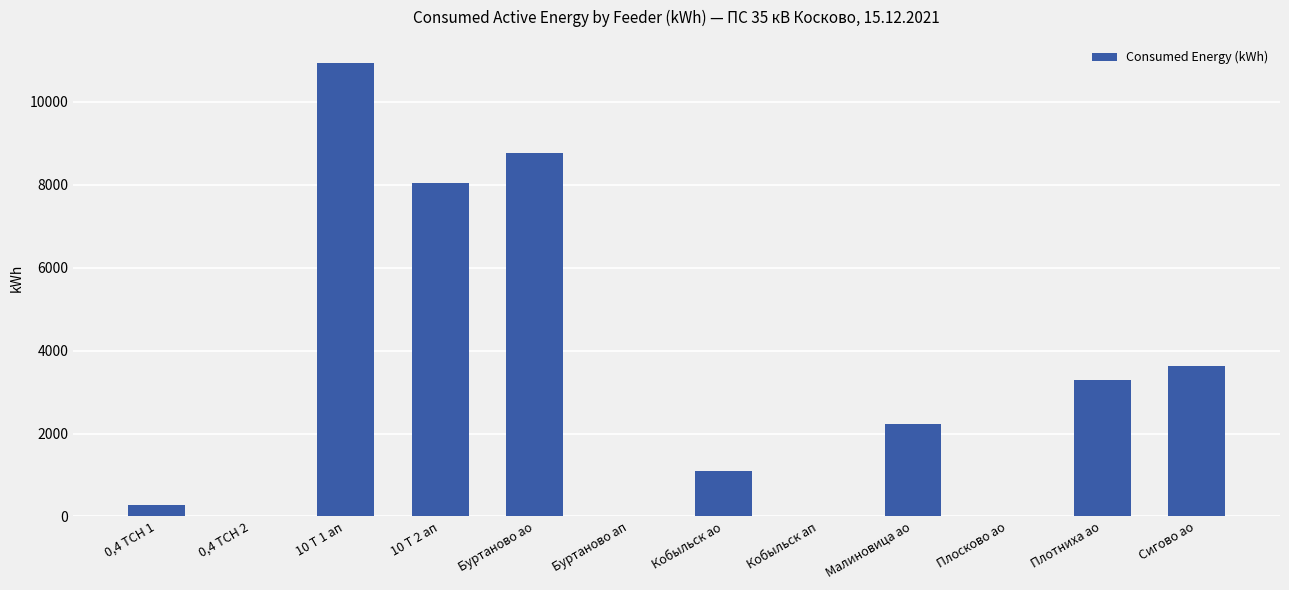

Which category has the highest value across all series?

10 Т 1 ап